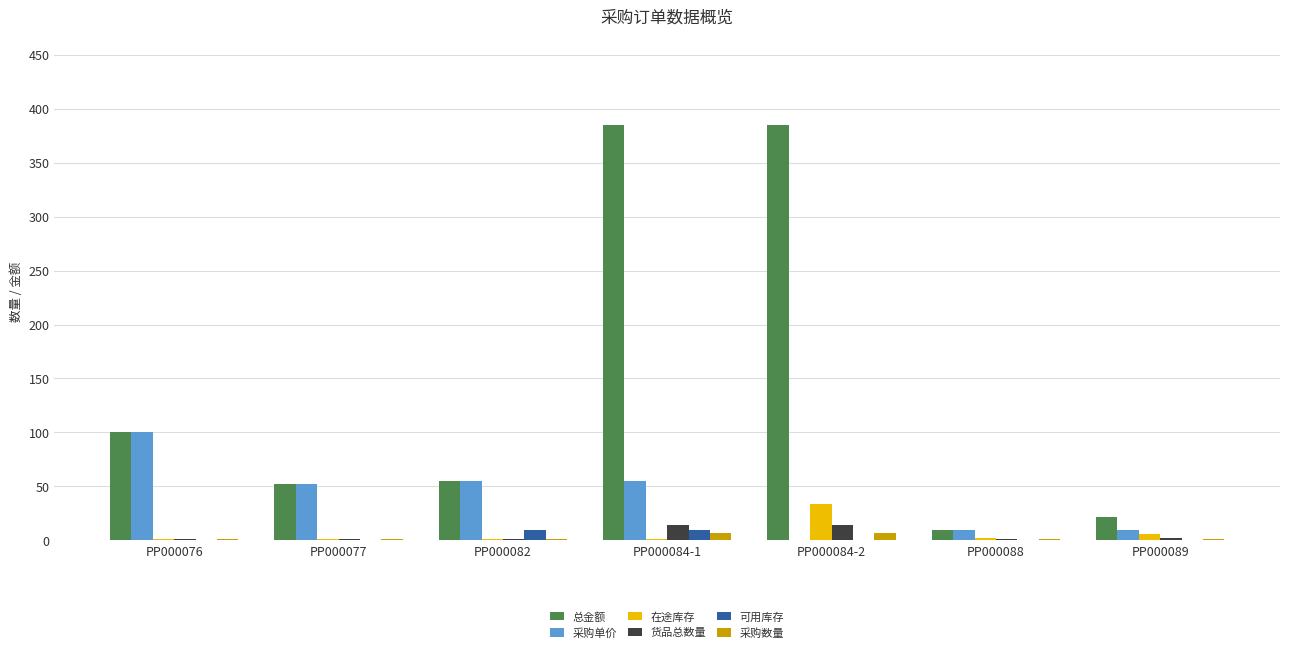

What value does the 可用库存 series have at PP000084-1?

10.0